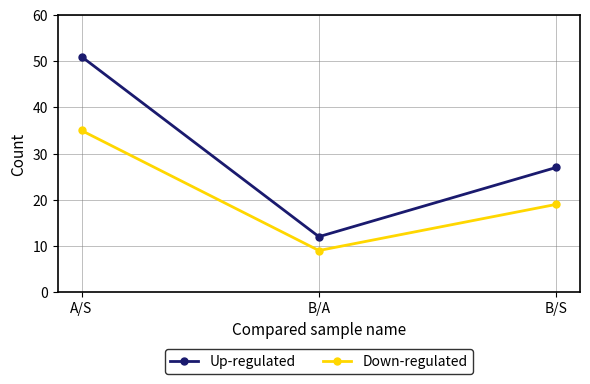

What is the smallest value displayed?

9